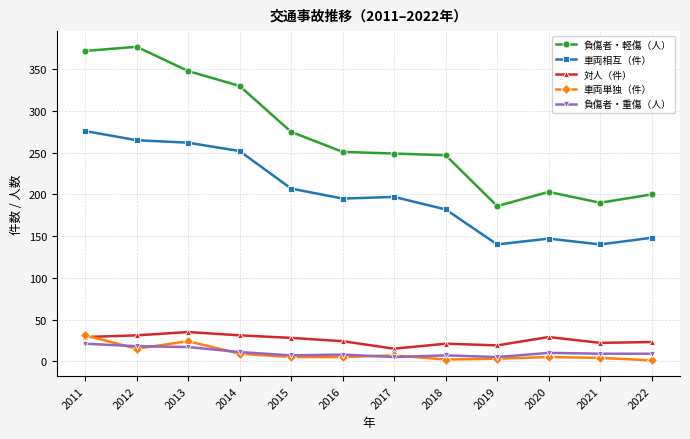

What is the spread (max minus min) of values at 2021?

186